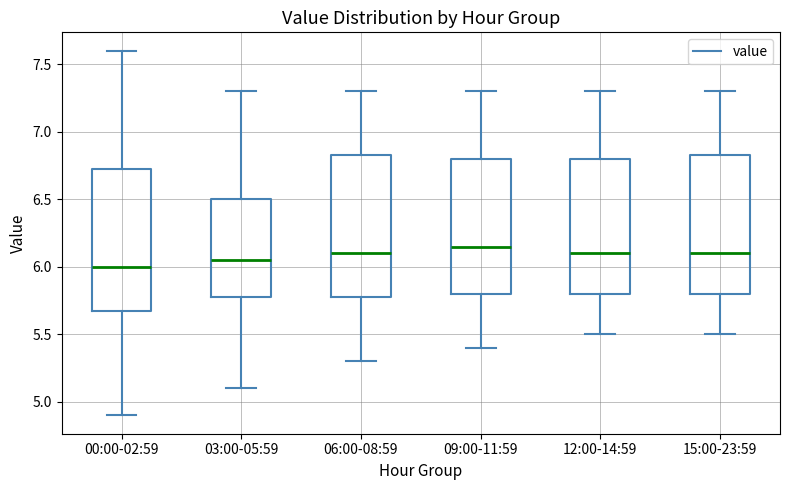

Where is the upper edge of the box for 15:00-23:59 on the y-axis? The values are not printed on the chart, so give them approximately, as read against the axis.

6.85